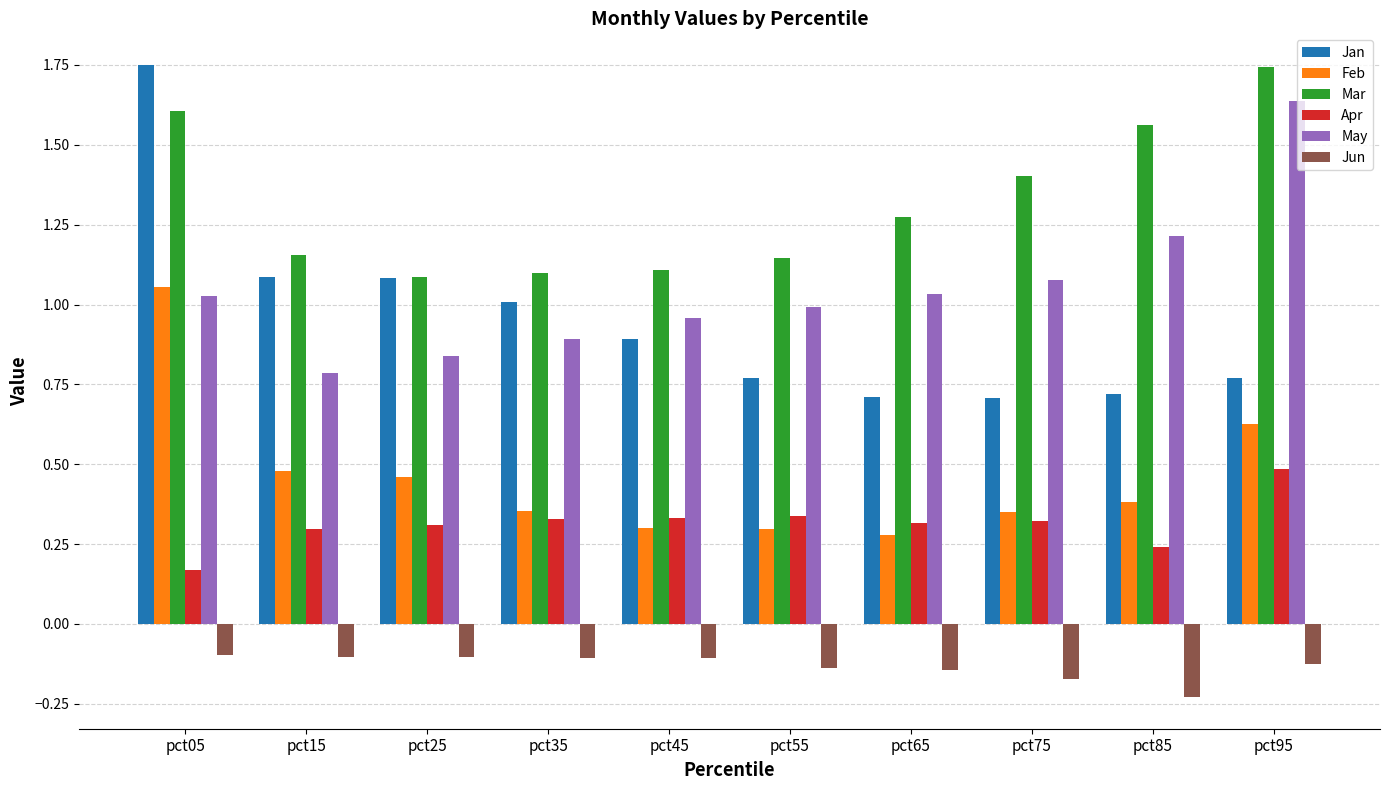

Which series has the widest spread of values?

Jan